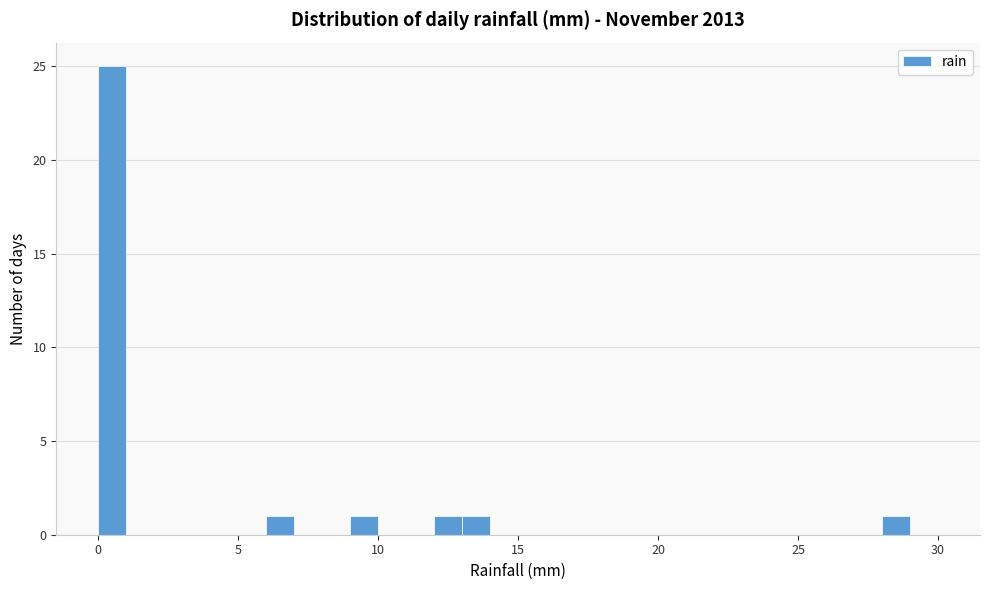

Read against the x-axis, roughly where is the centre of the tallest bar?

0.5